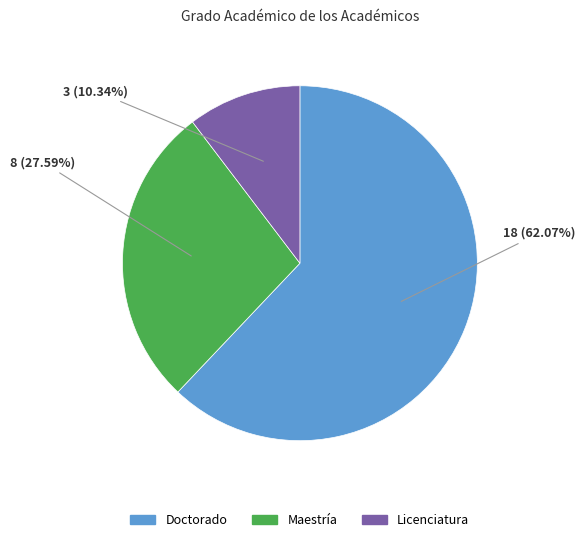

To the nearest percent, what portion does Doctorado represent?

62%